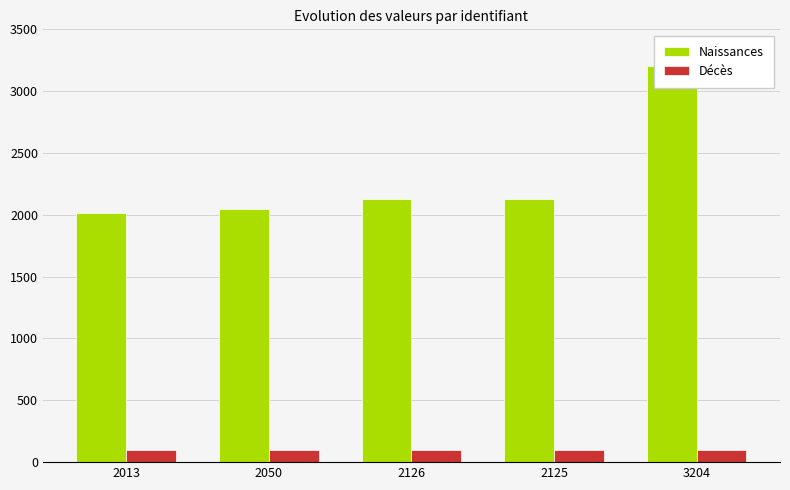

Reading right to left, list all the values displayed in this chart.

Naissances: 3204=3204	2125=2125	2126=2126	2050=2050	2013=2013
Décès: 3204=100	2125=100	2126=100	2050=100	2013=100